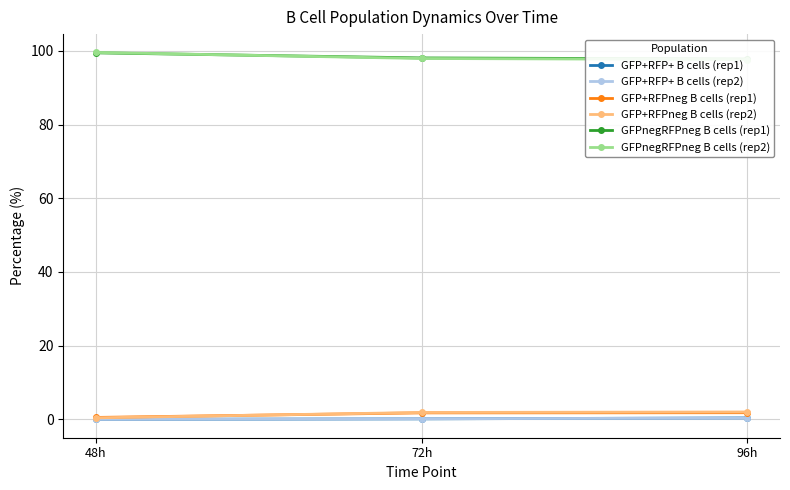

How many lines are shown in the chart?

6